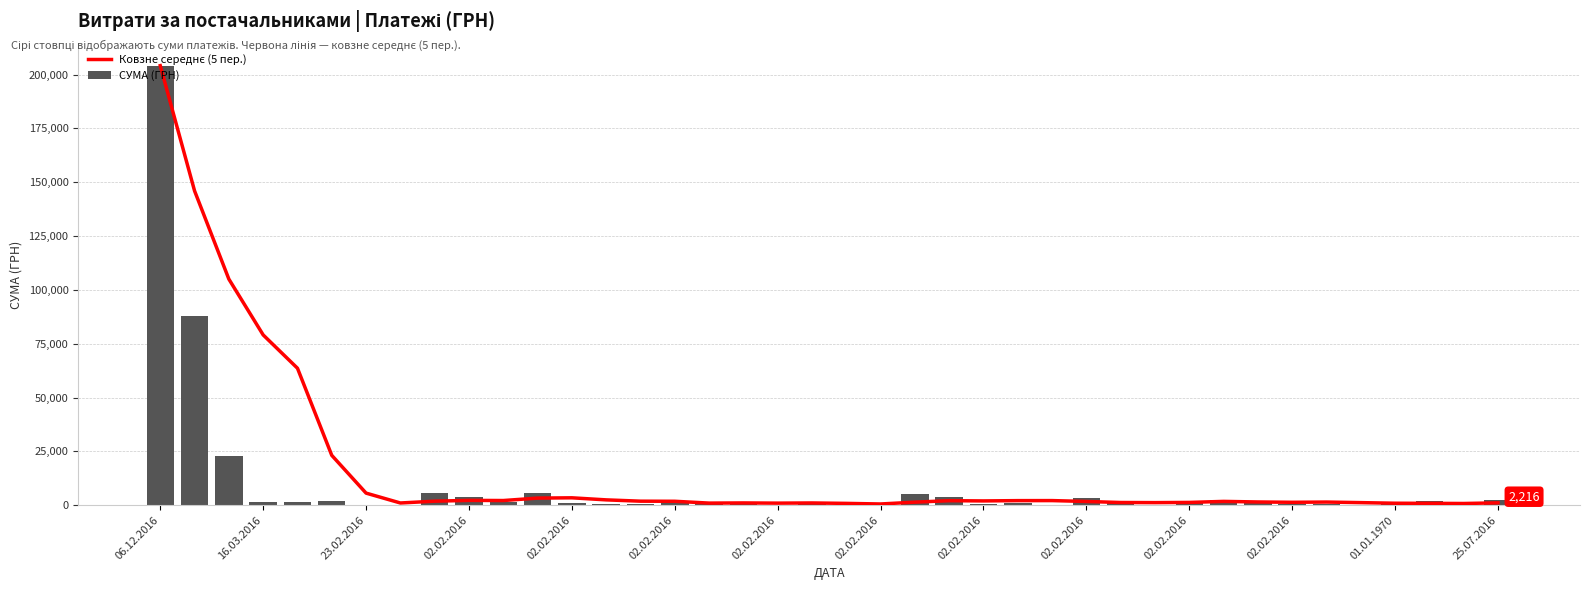

Reading left to right, extract all data points from this chart.

Ковзне середнє (5 пер.): 204148.4	145998.0	105015.5	79095.2	63622.0	23168.6	5625.9	1042.9	1880.1	2253.0	2182.8	3312.8	3447.6	2489.6	1881.2	1835.2	991.8	1068.5	972.9	1056.9	859.1	580.5	1425.0	2111.4	2002.7	2140.1	2156.0	1746.1	1266.3	1212.9	1307.9	1781.5	1517.2	1364.1	1475.0	1211.1	933.1	874.1	807.8	1107.8
СУМА (ГРН): 204148.4	87847.6	23050.6	1334.3	1729.2	1881.4	133.9	135.7	5520.3	3593.9	1530.0	5784.3	809.6	730.0	552.2	1300.0	1567.3	1192.8	252.3	972.0	311.2	174.2	5415.5	3684.0	428.4	998.4	253.9	3366.0	1284.6	161.5	1473.5	2622.0	2044.4	519.2	716.1	153.7	1232.0	1749.3	188.0	2215.8